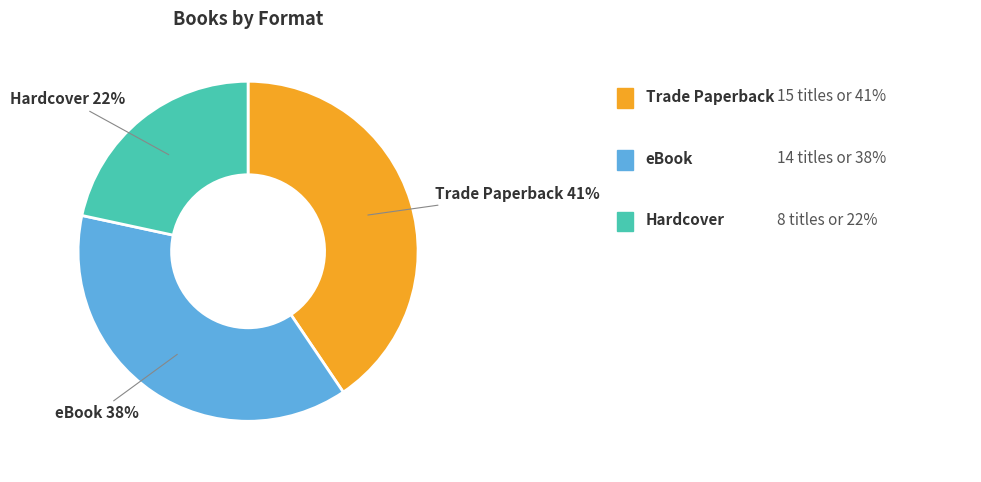

To the nearest percent, what is the difference between the largest and smallest slice percentages?

19%